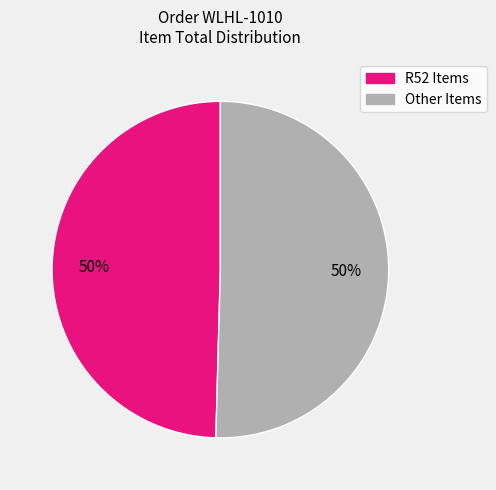

To the nearest percent, what is the average slice percentage?

50%